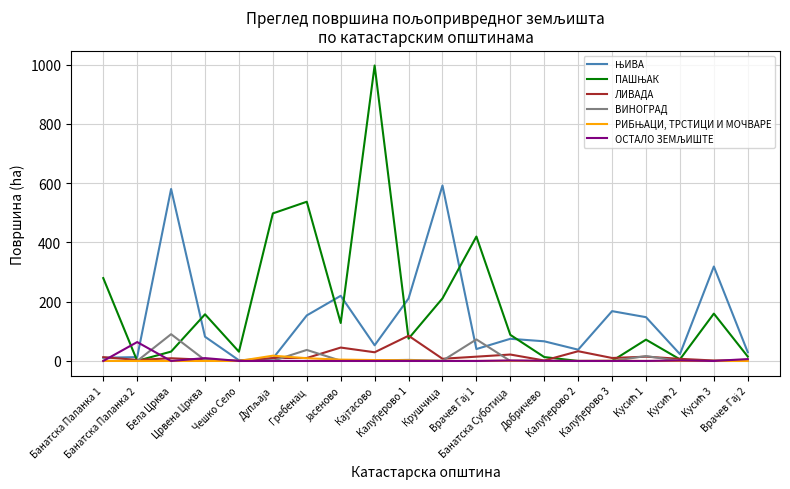

What is the maximum value for ВИНОГРАД?

90.4